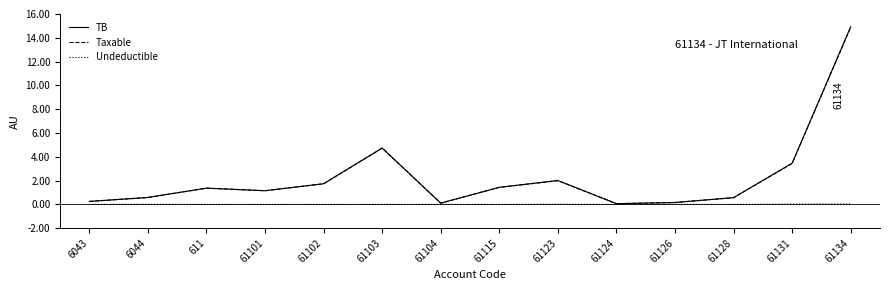

Which series has the largest total across all categories?

TB